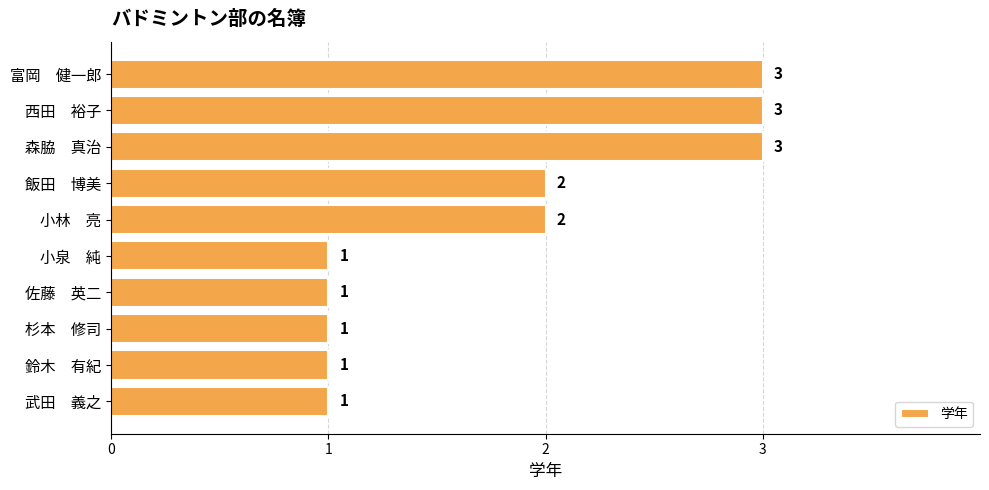

Between 飯田　博美 and 小泉　純, which is larger?

飯田　博美